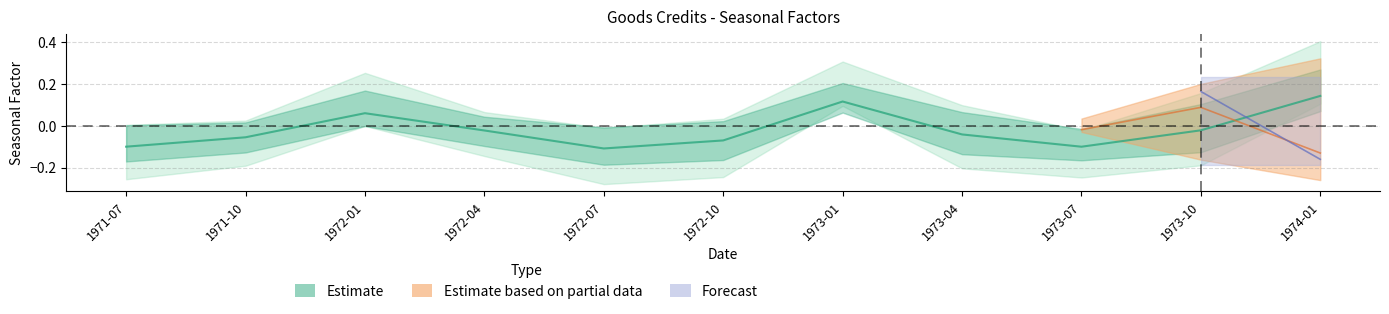

At which category is the sum across all series the highest?

1973-10